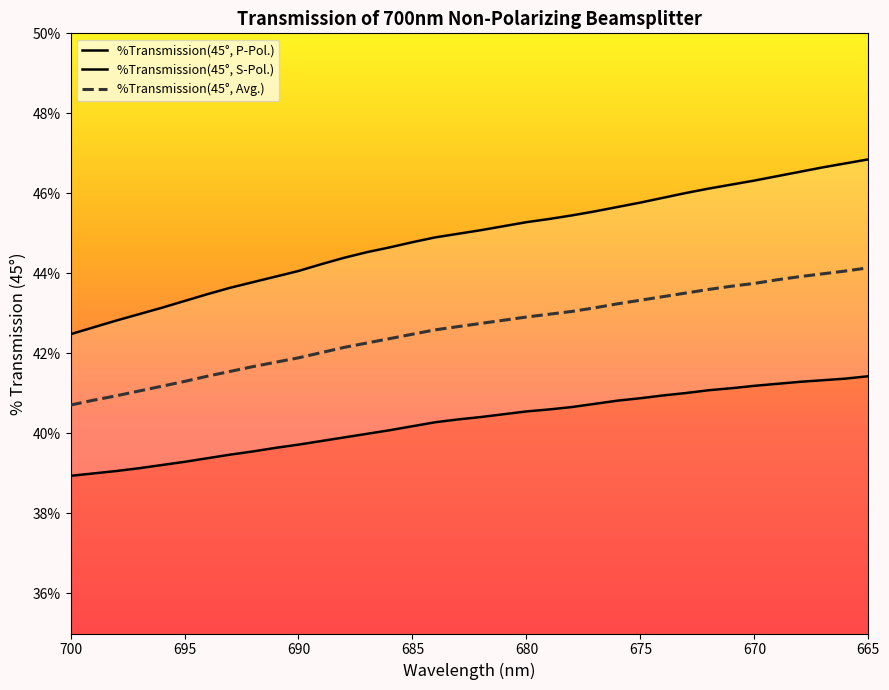

Between 681 and 691, which is larger?

681